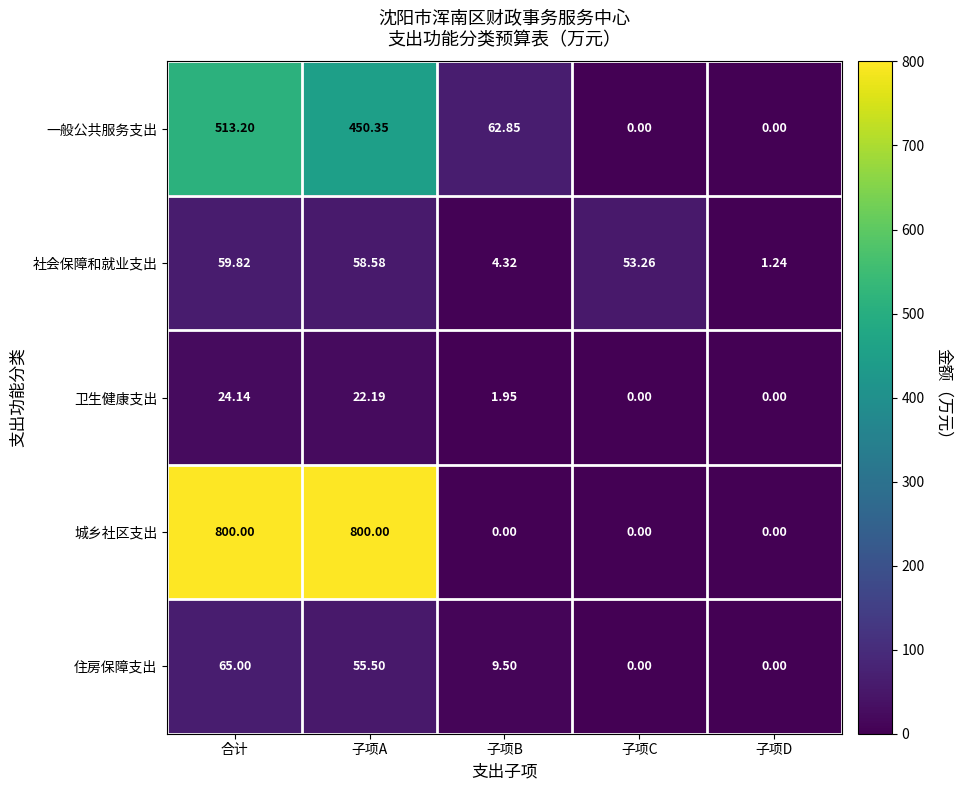

List the series in order of their peak value, highest first.

城乡社区支出, 一般公共服务支出, 住房保障支出, 社会保障和就业支出, 卫生健康支出